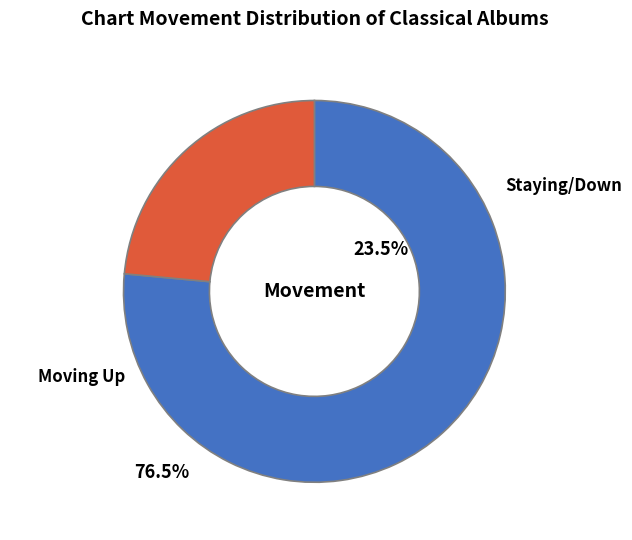

Between - and up, which is larger?

up